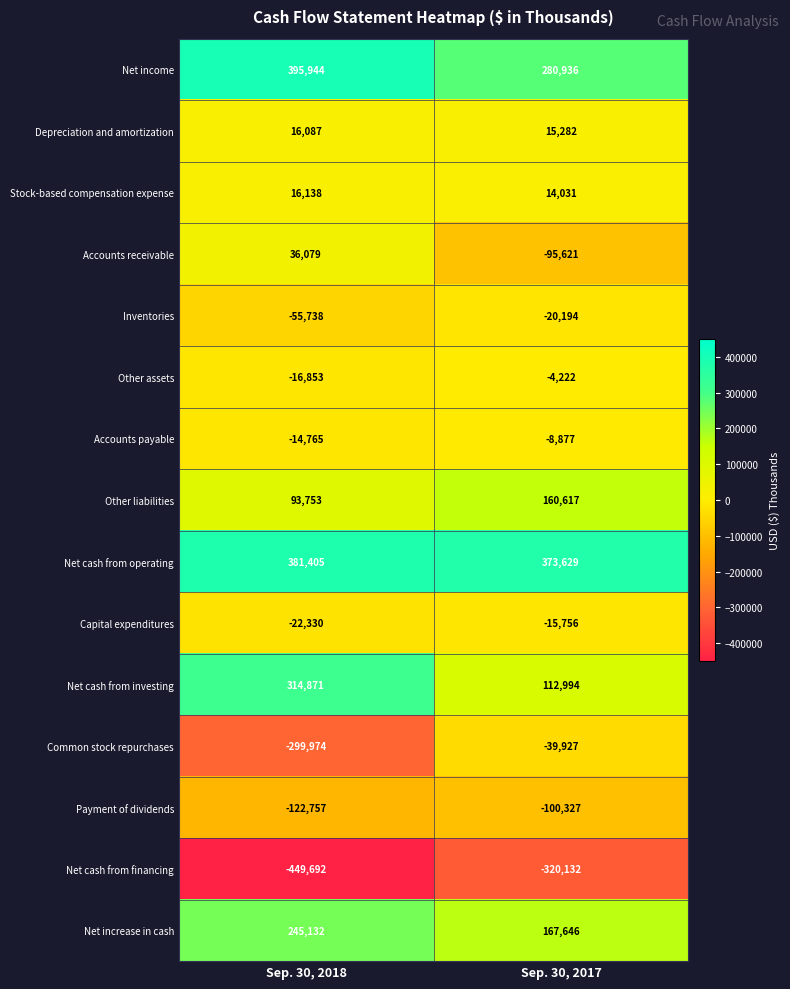

What is the difference between the Accounts payable values at Sep. 30, 2017 and Sep. 30, 2018?

5888